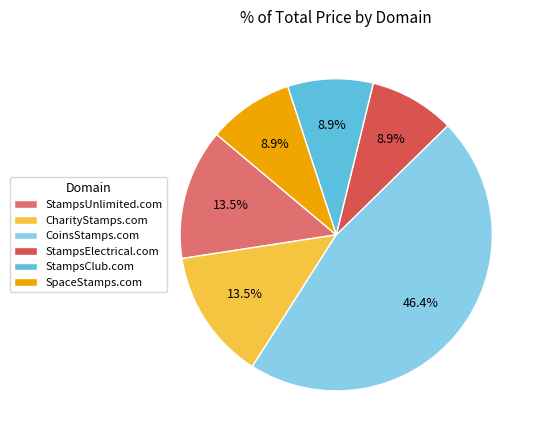

Is it true that SpaceStamps.com is 9% of the pie?

True